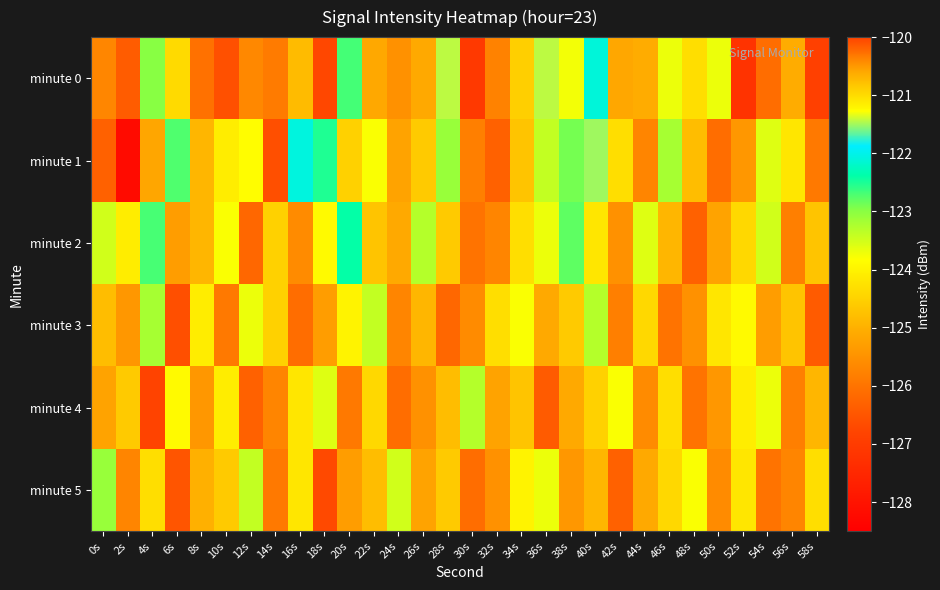

At 4s, list the series in order from largest to smallest.

minute 2, minute 0, minute 3, minute 5, minute 1, minute 4